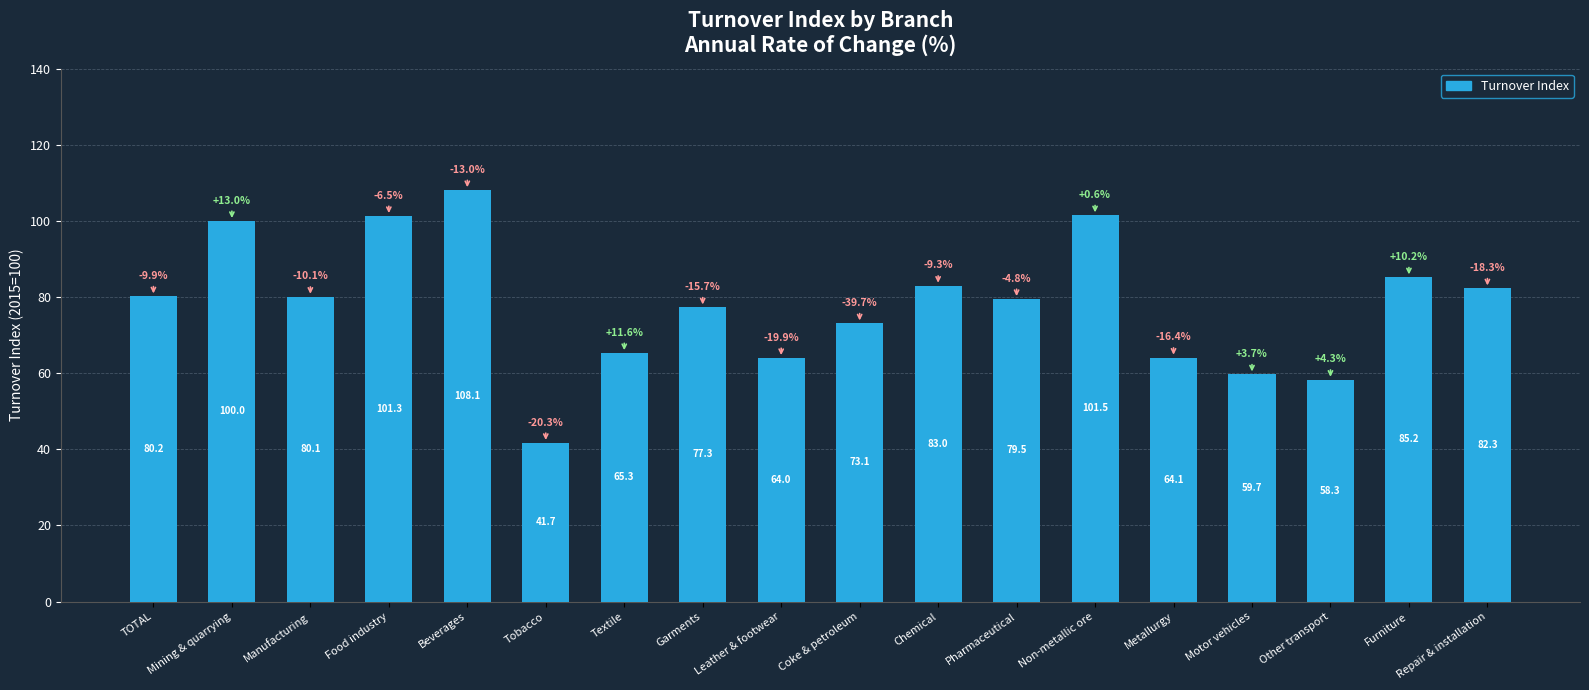

What is the difference between the maximum and minimum values?

66.4